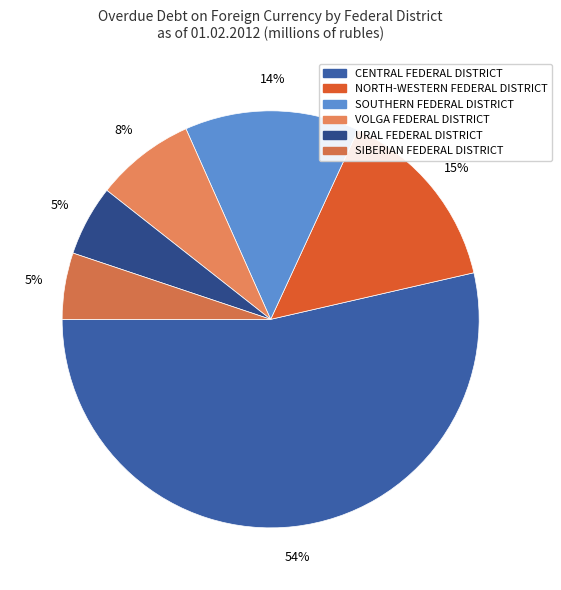

The SIBERIAN FEDERAL DISTRICT slice represents 1% of the pie. True or false?

False